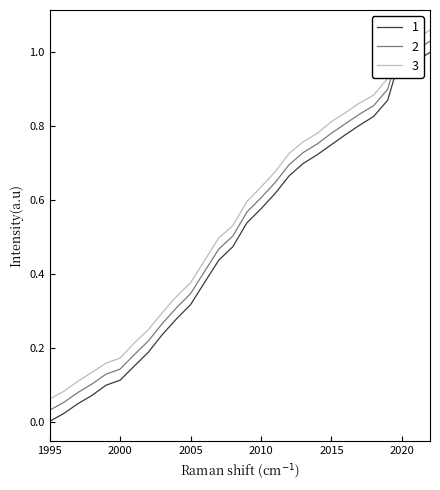

List the labels in order of value, smallest first.

1995, 1996, 1997, 1998, 1999, 2000, 2001, 2002, 2003, 2004, 2005, 2006, 2007, 2008, 2009, 2010, 2011, 2012, 2013, 2014, 2015, 2016, 2017, 2018, 2019, 2021, 2022, 2020